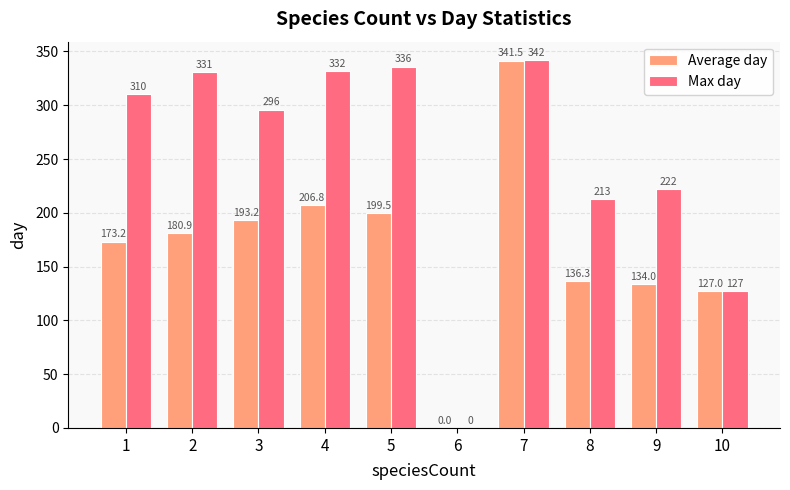

What is the sum of all Max day values?

2509.0